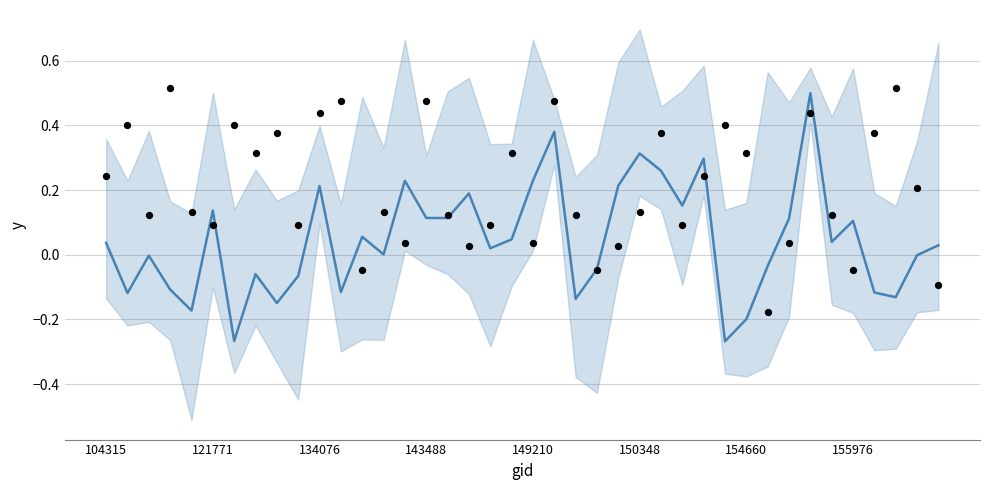

At how many categories does at least one series exceed 0?

38